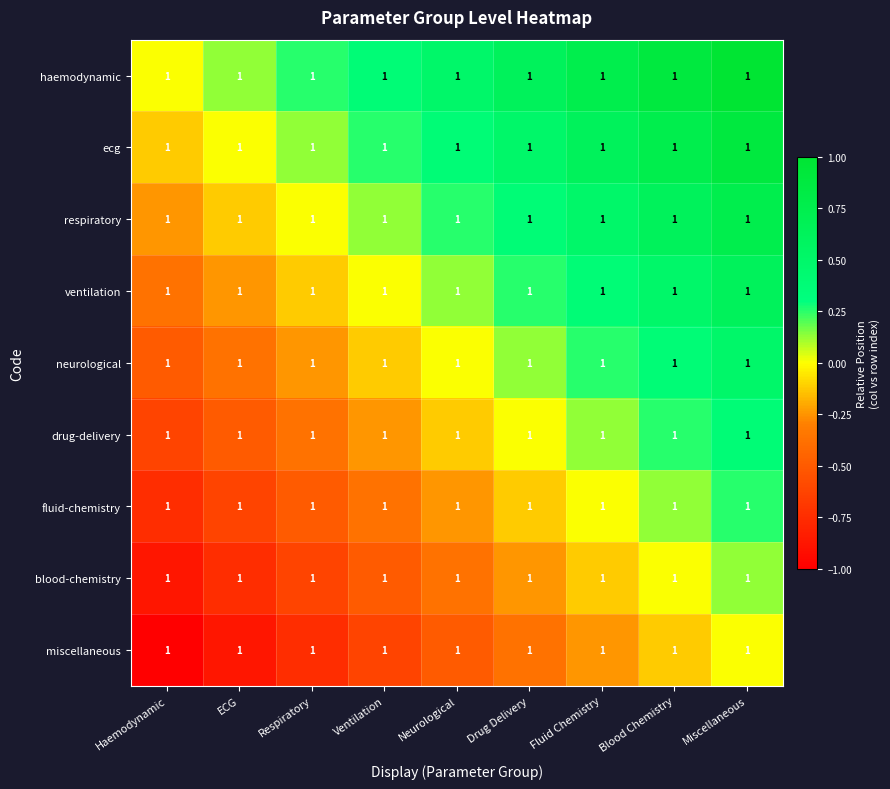

Rank the series at Drug Delivery from highest to lowest value.

haemodynamic, ecg, respiratory, ventilation, neurological, drug-delivery, fluid-chemistry, blood-chemistry, miscellaneous